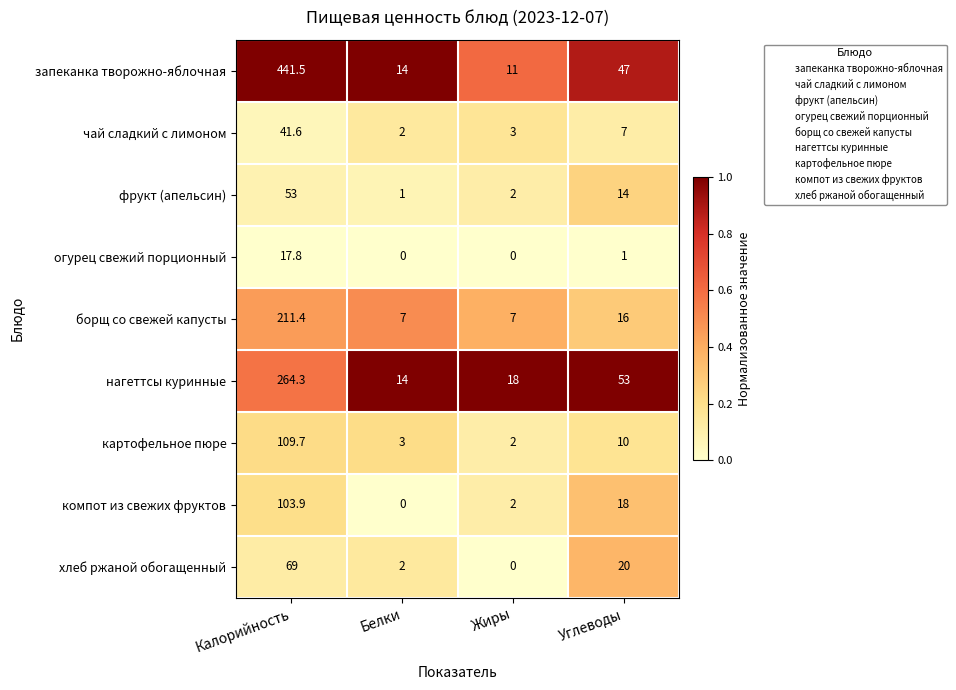

What is the sum of all борщ со свежей капусты values?

241.4